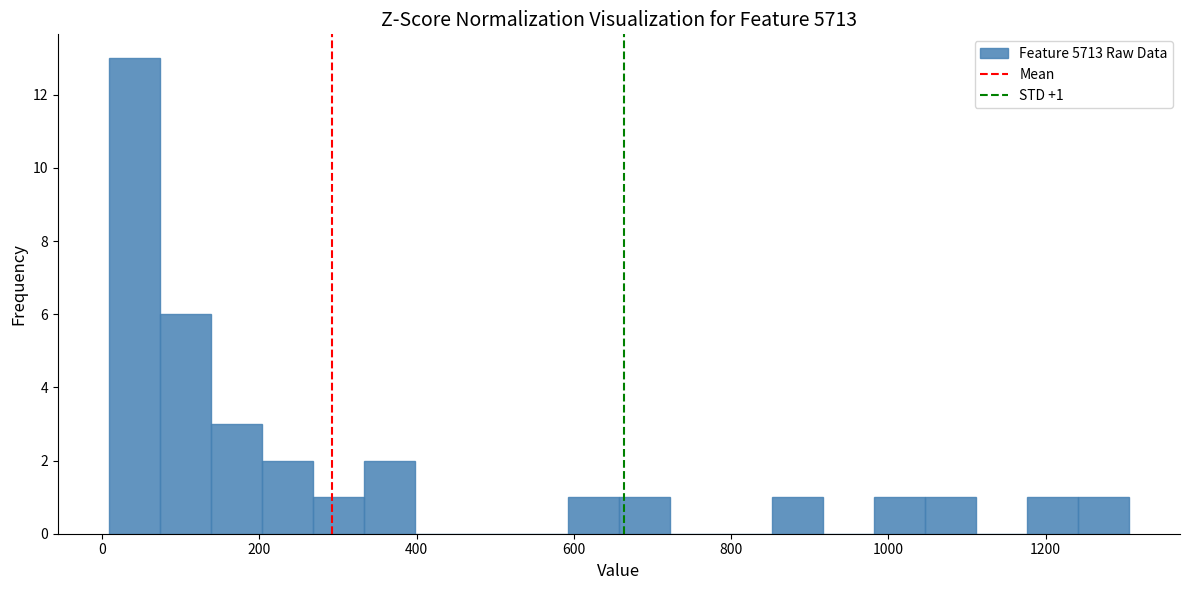

Read against the x-axis, roughly where is the centre of the tallest bar?

40